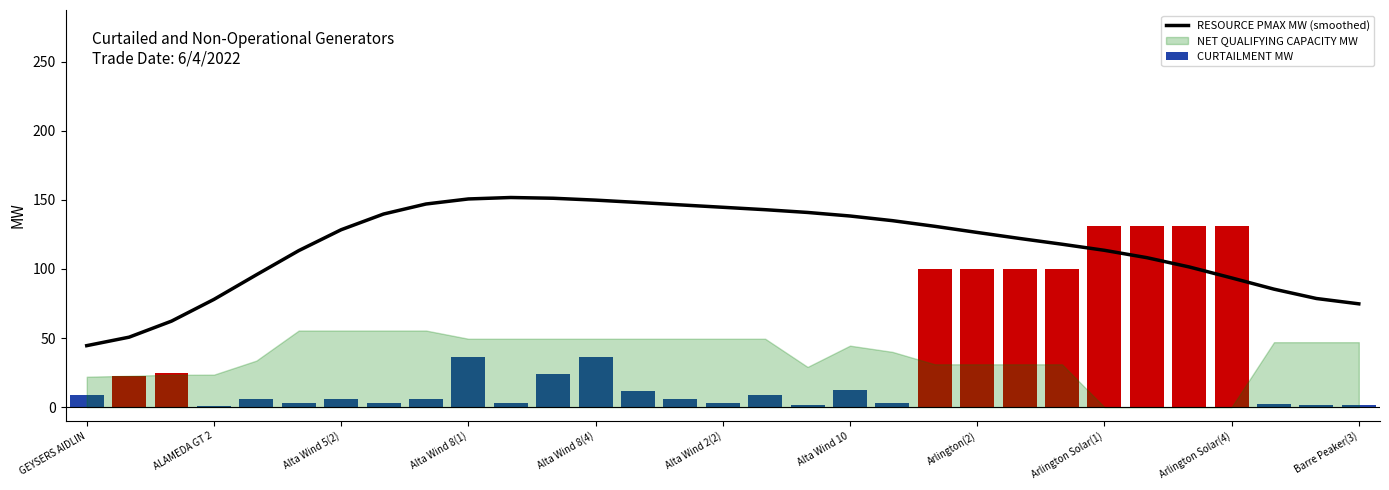

What is the lowest value of the RESOURCE PMAX MW (smoothed) series?

44.5